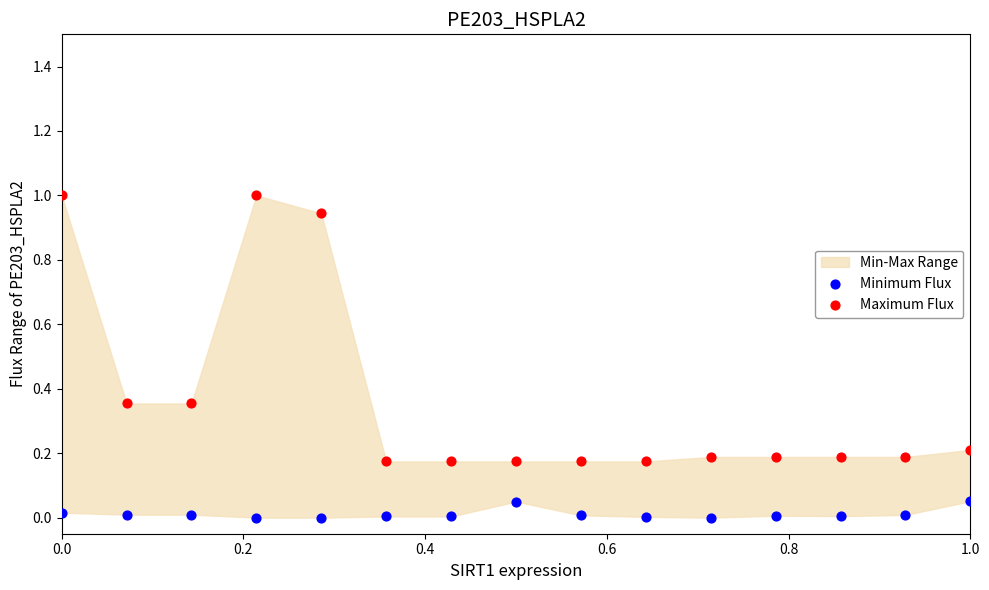

Which series has the largest Y range (max minus min)?

Maximum Flux